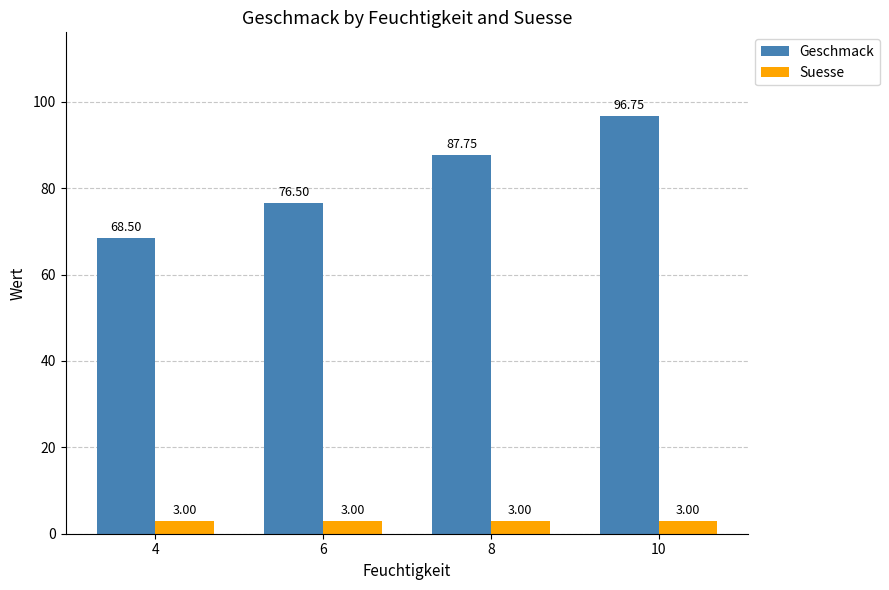

What is the average value of the Suesse series?

3.0